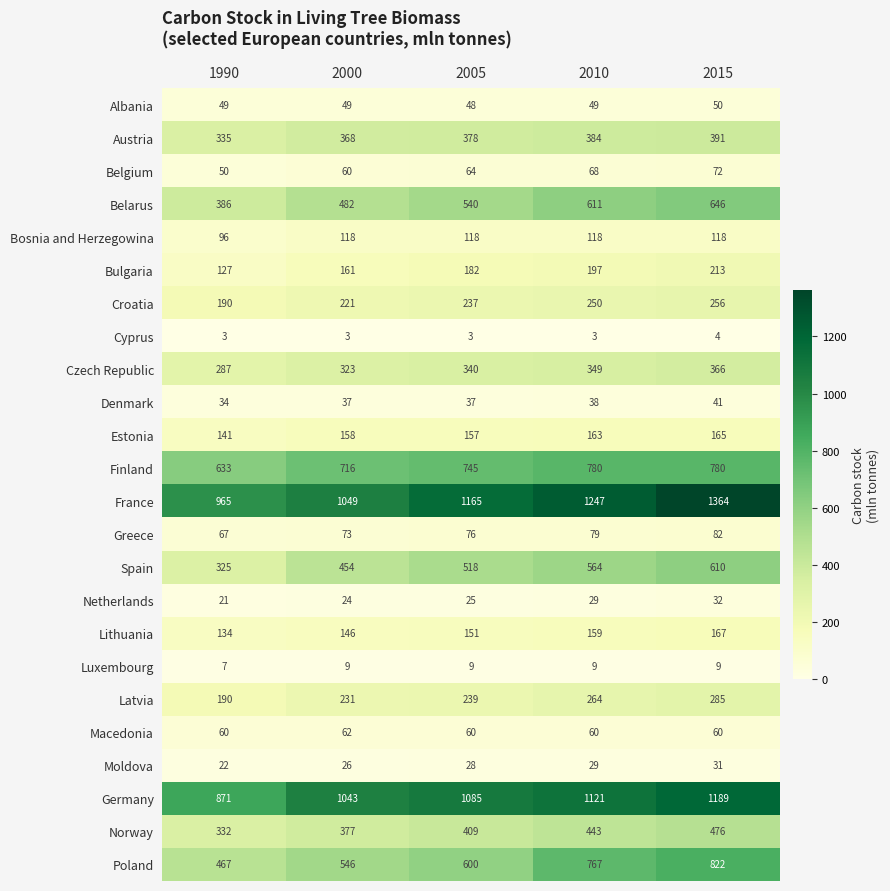

Is the value of Moldova at 2000 greater than the value of Luxembourg at 1990?

Yes